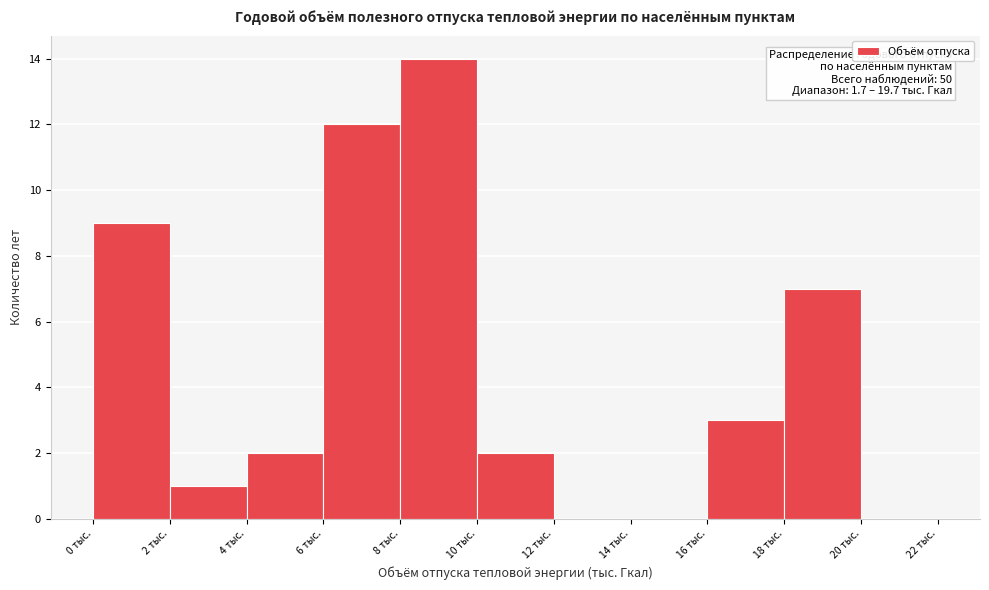

Over which range of the x-axis is the bar tallest?

8 to 10